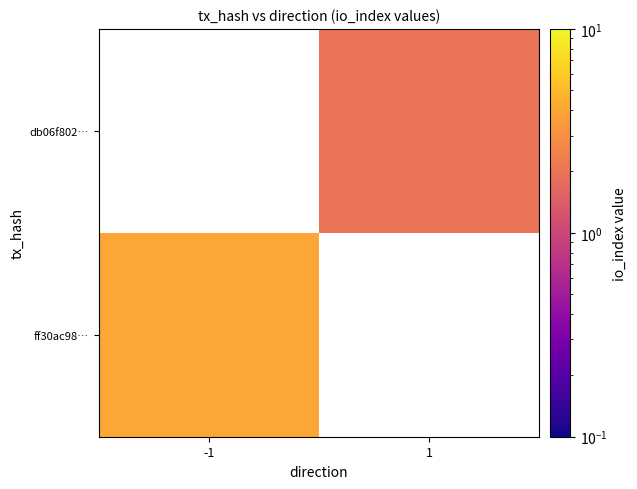

At -1, list the series in order from largest to smallest.

ff30ac98…, db06f802…